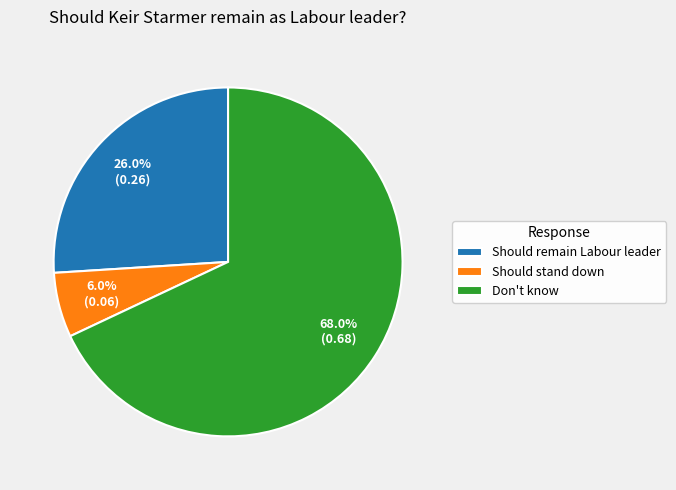

Which has a higher value, Should stand down or Should remain Labour leader?

Should remain Labour leader